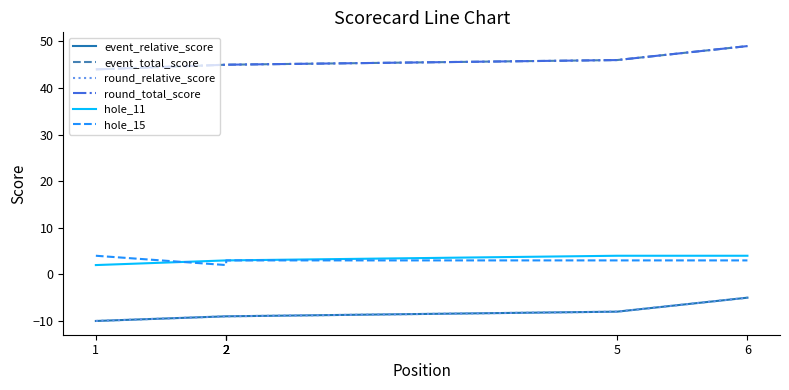

True or false: hole_11 has a value of 2 at 5.

False